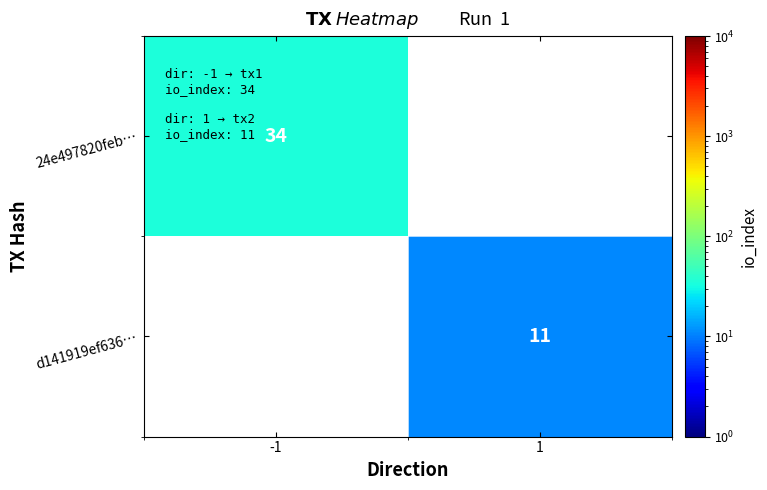

Is it true that 24e497820feb… equals 46 at -1?

False